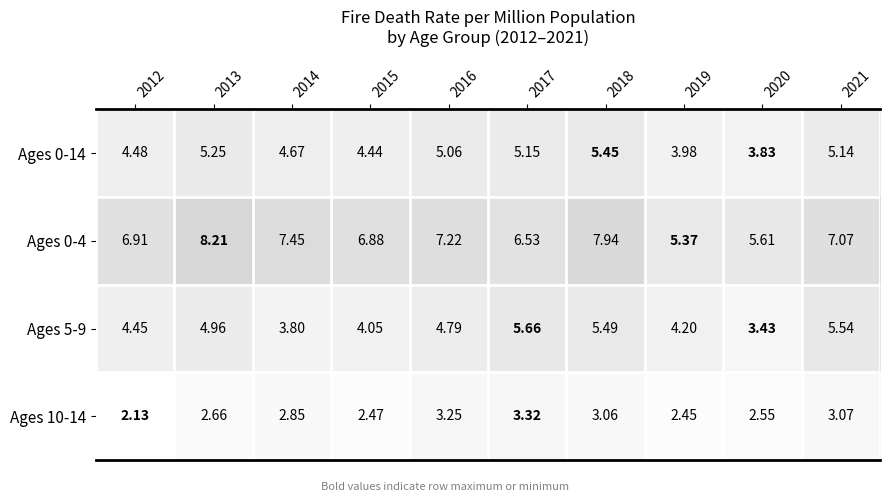

At which category is the sum across all series the highest?

2018